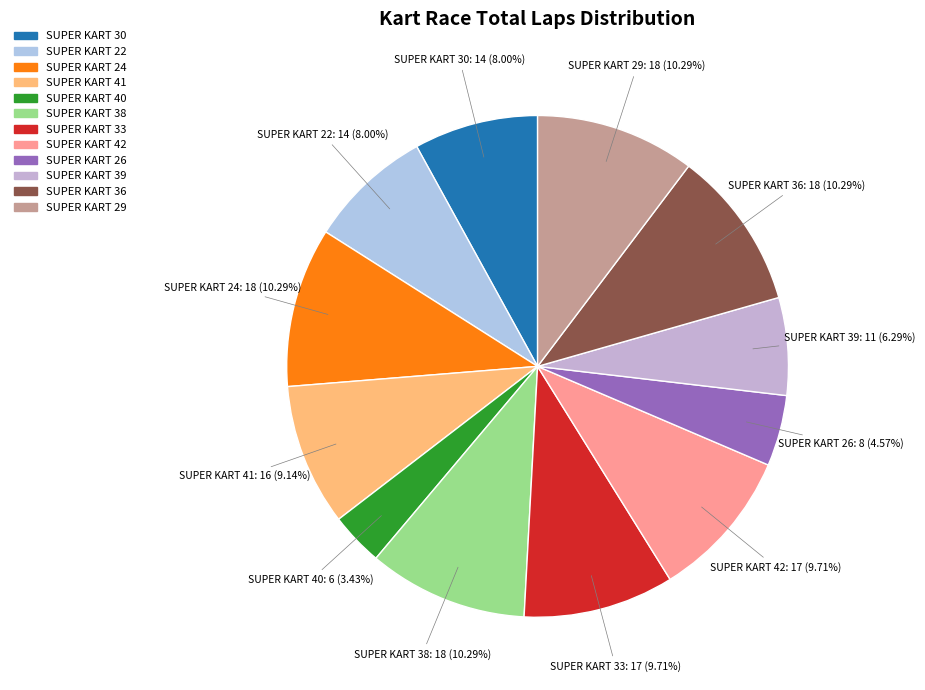

What is the smallest slice in the pie chart?

SUPER KART 40